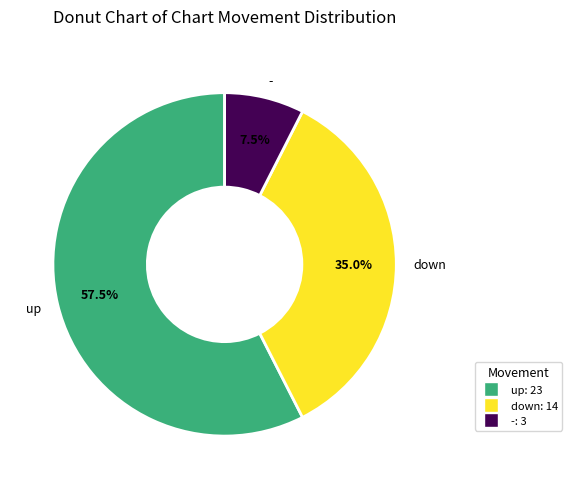

Which has a higher value, - or down?

down